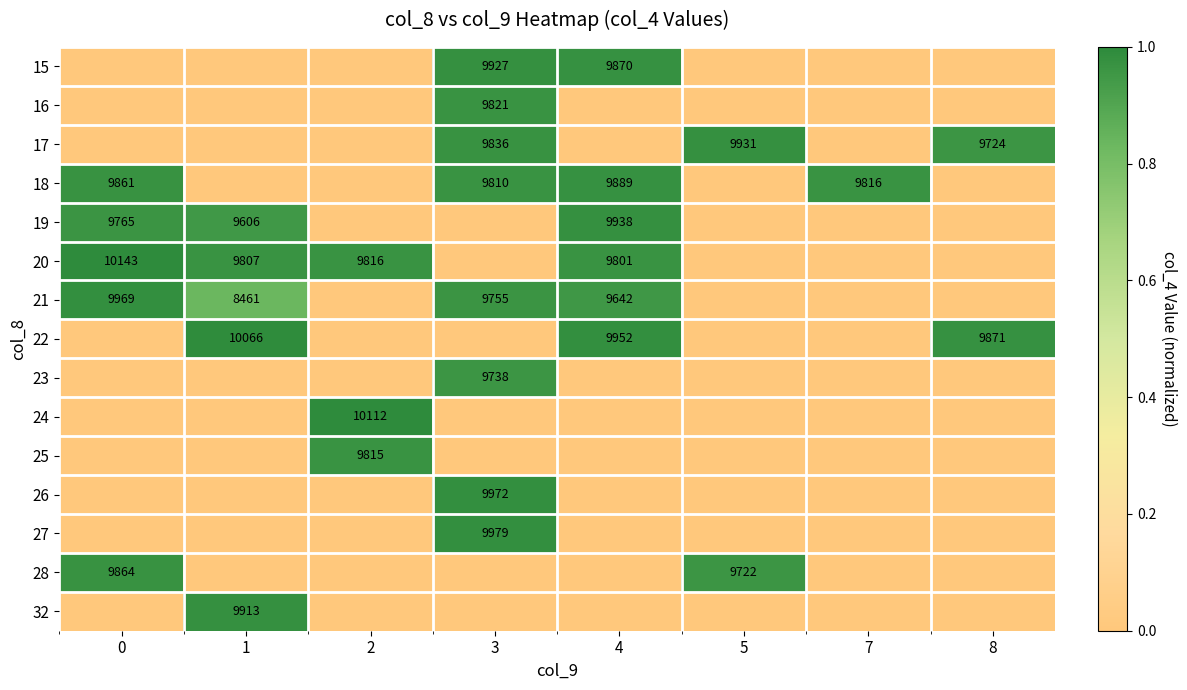

What is the difference between the 21 values at 1 and 4?

1181